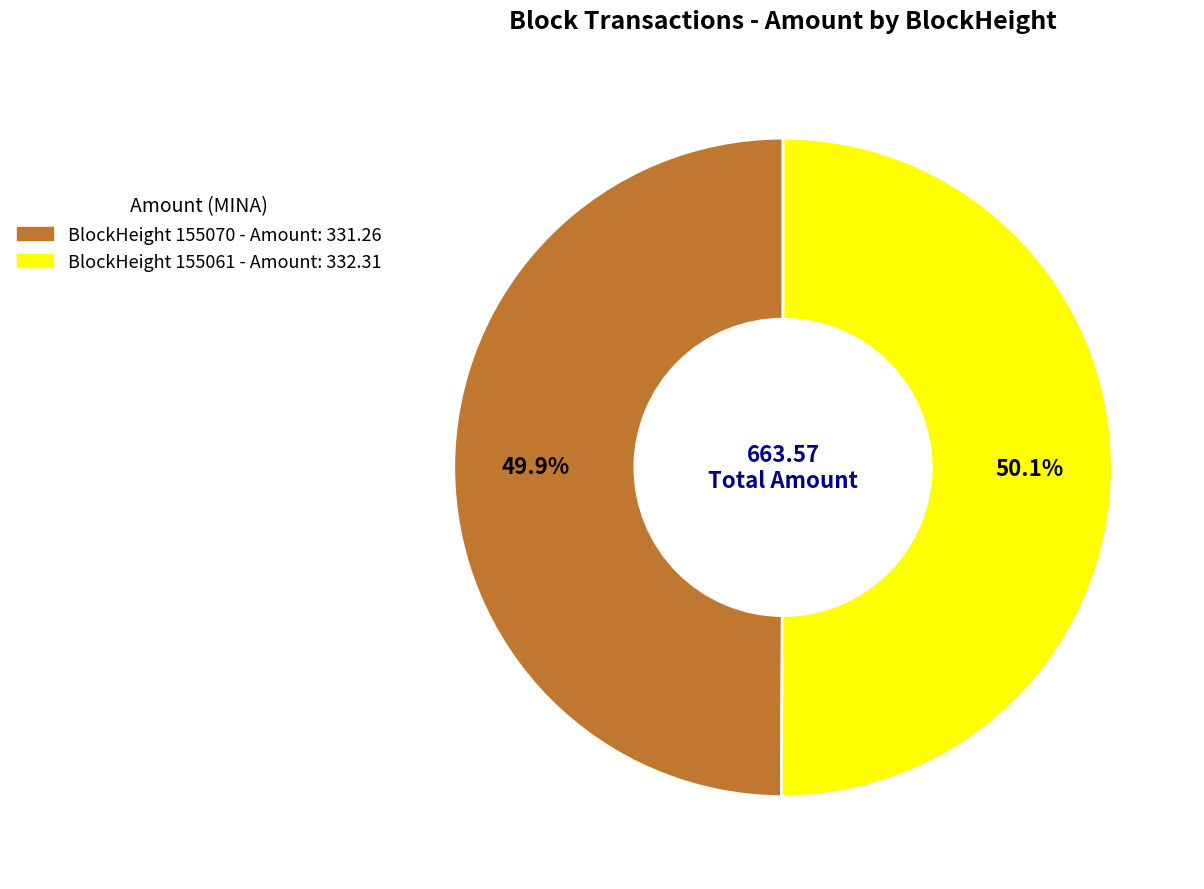

Does any single category account for the majority?

Yes